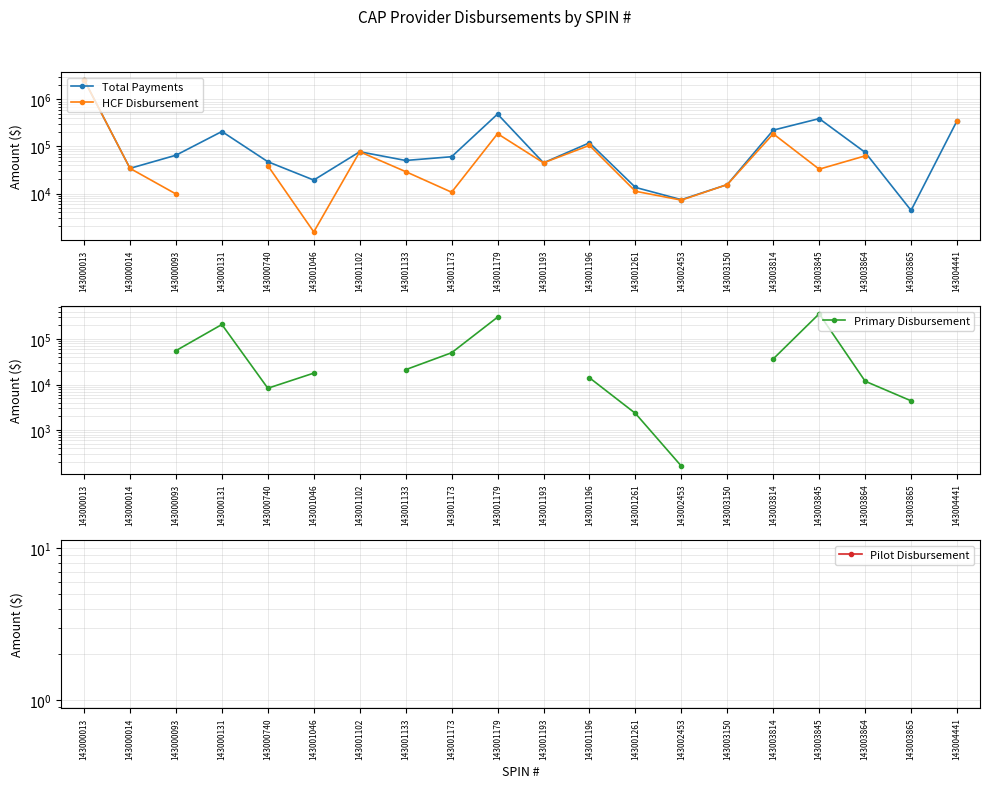

Does the chart display data point markers on the line(s)?

Yes